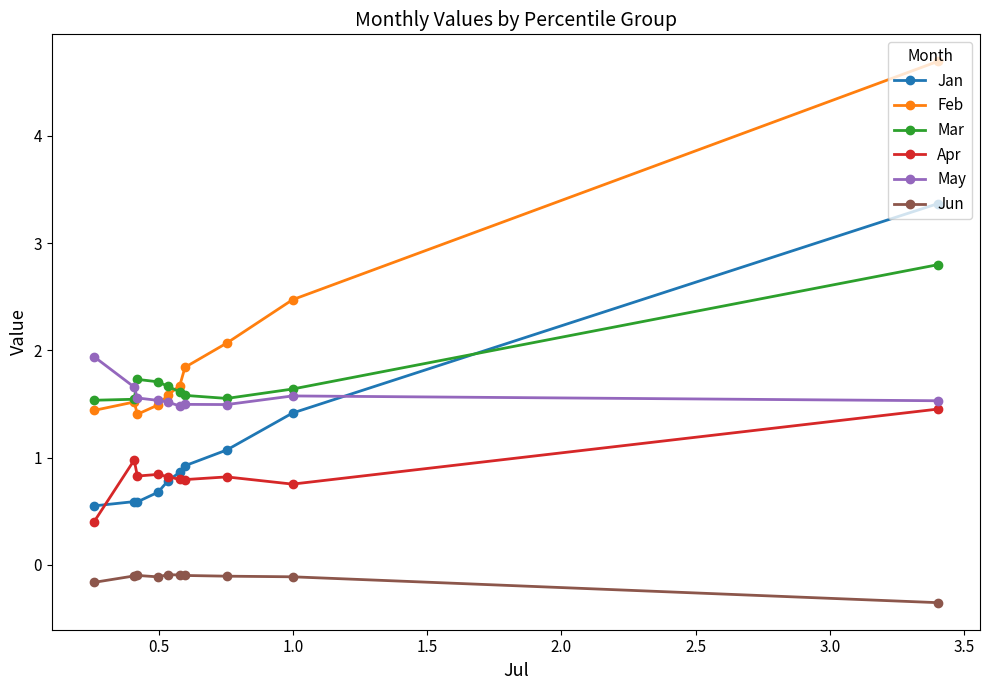

List the series in order of their peak value, highest first.

Feb, Jan, Mar, May, Apr, Jun